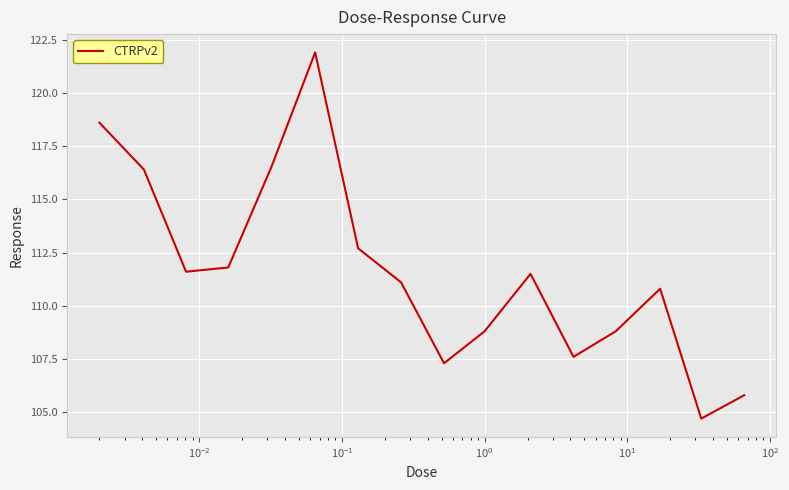

What is the difference between the maximum and minimum values?

17.2